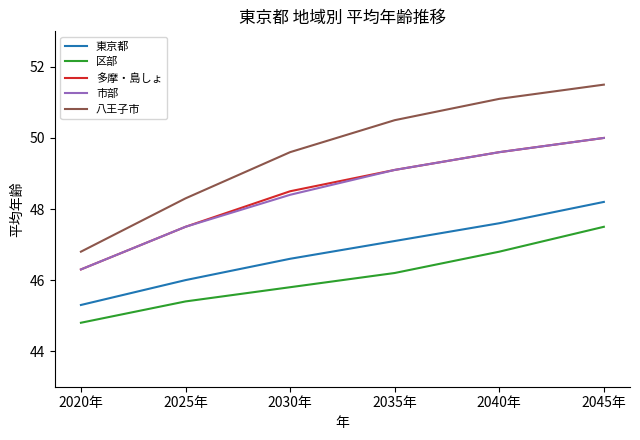

Which series has the largest range (max minus min)?

八王子市